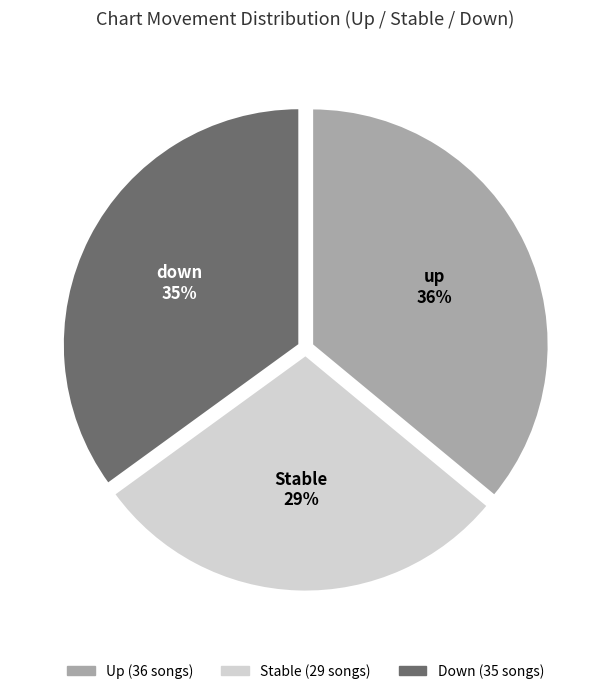

Count the number of slices in the pie.

3